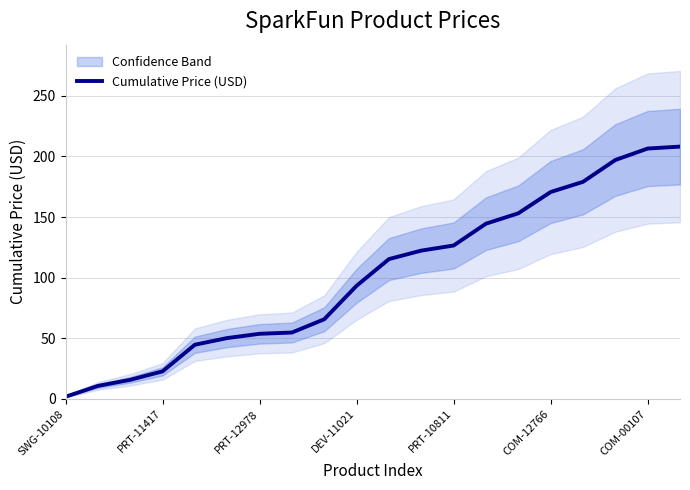

The value at 13 is 144.5. True or false?

True